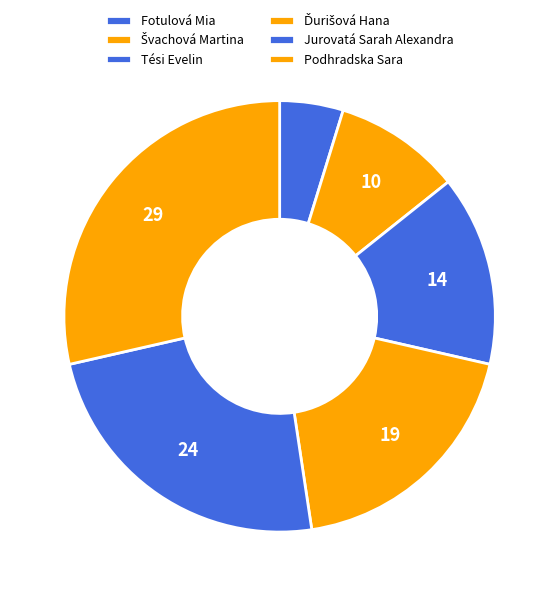

How many segments does this pie chart have?

6